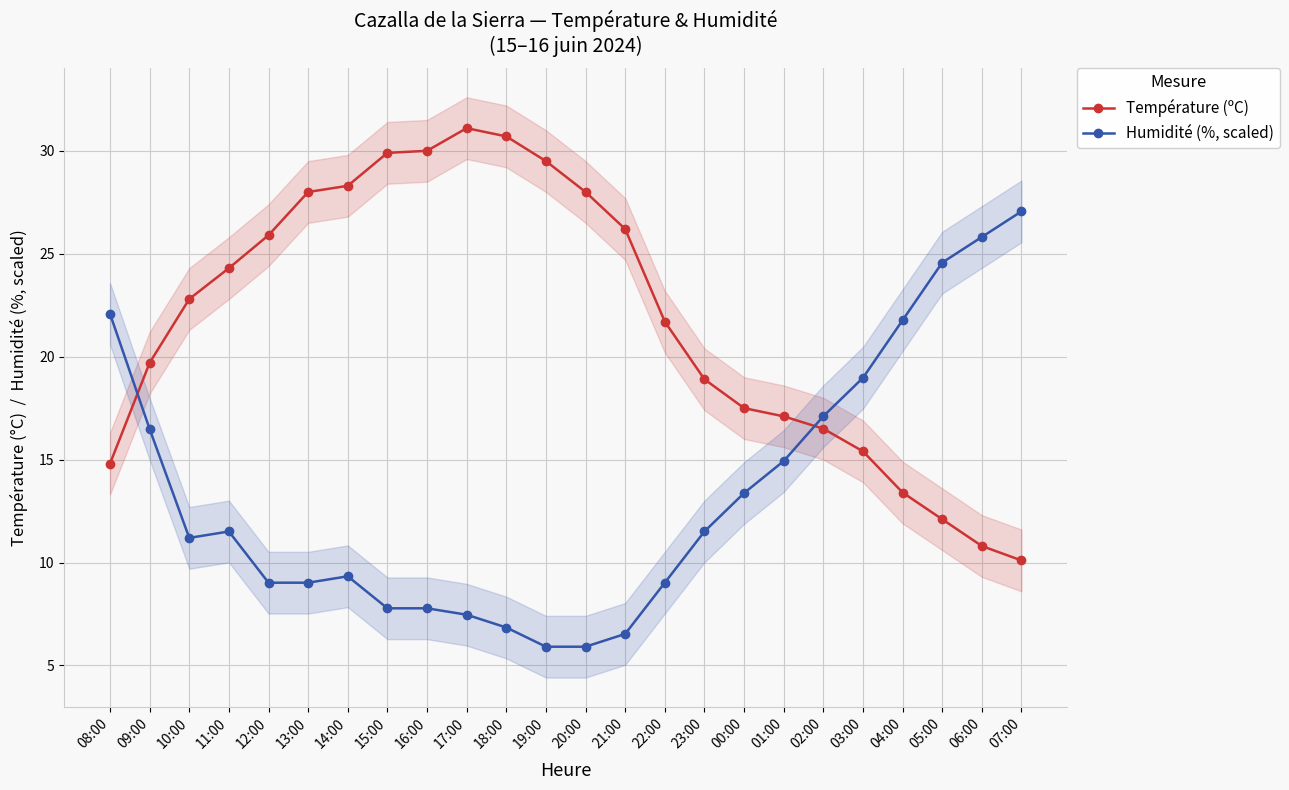

In Température (ºC), how many points are higher than both neighbors (excluding endpoints)?

1